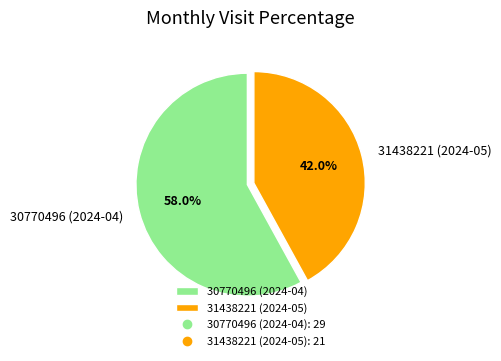

Do 31438221 (2024-05) and 30770496 (2024-04) together represent more than half of the pie?

Yes